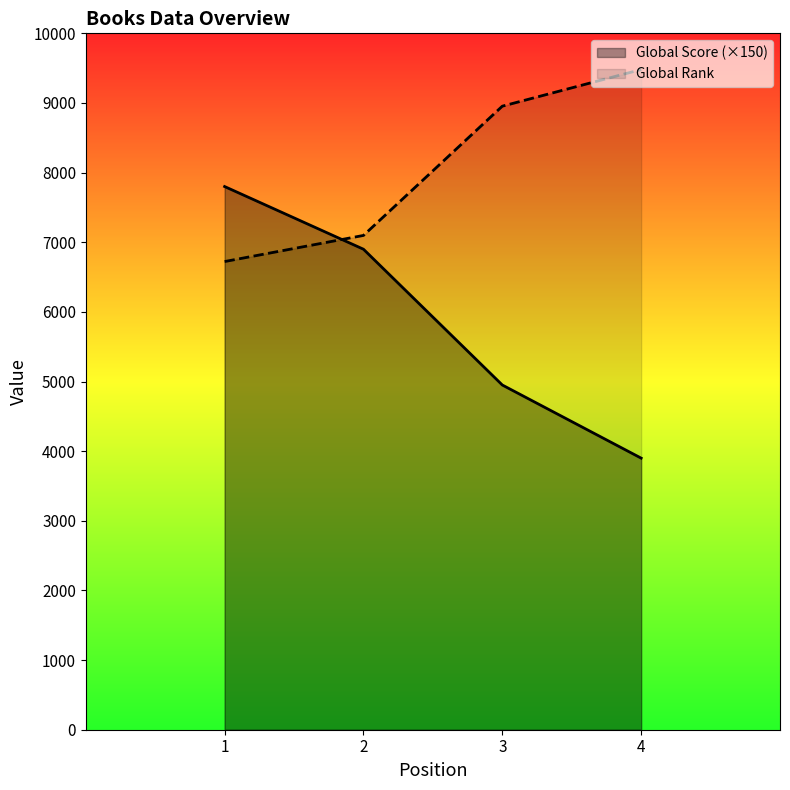

What is the difference between the highest and lowest values at 3?

4004